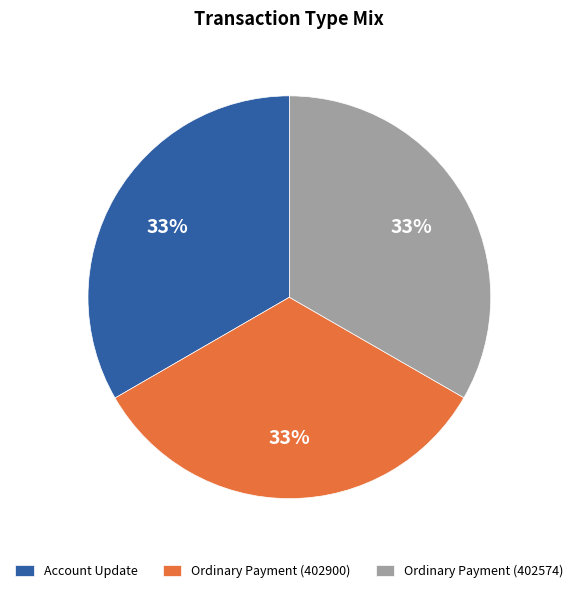

To the nearest percent, what portion does Account Update represent?

33%